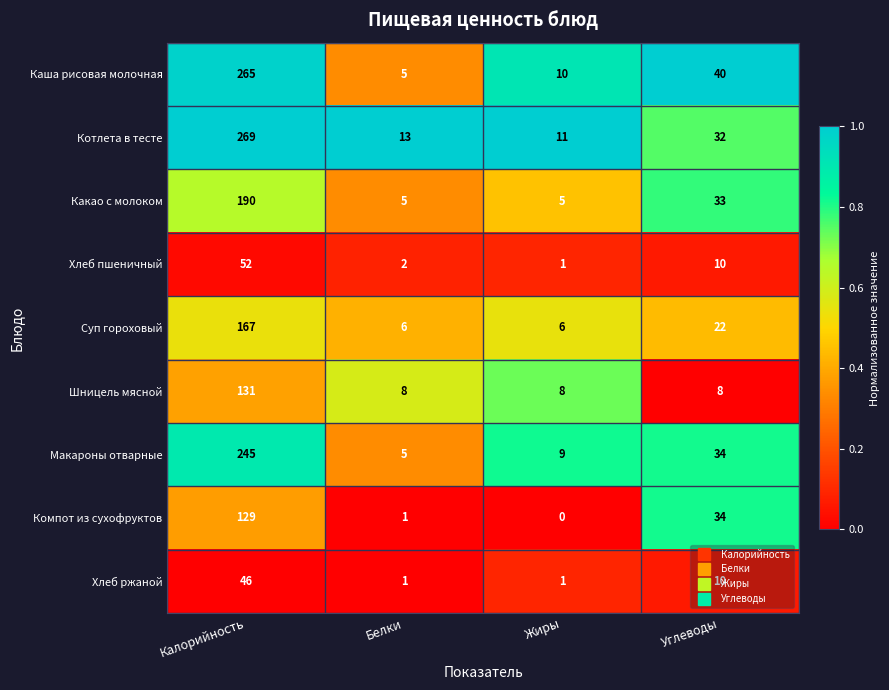

Which category has the lowest value across all series?

Жиры